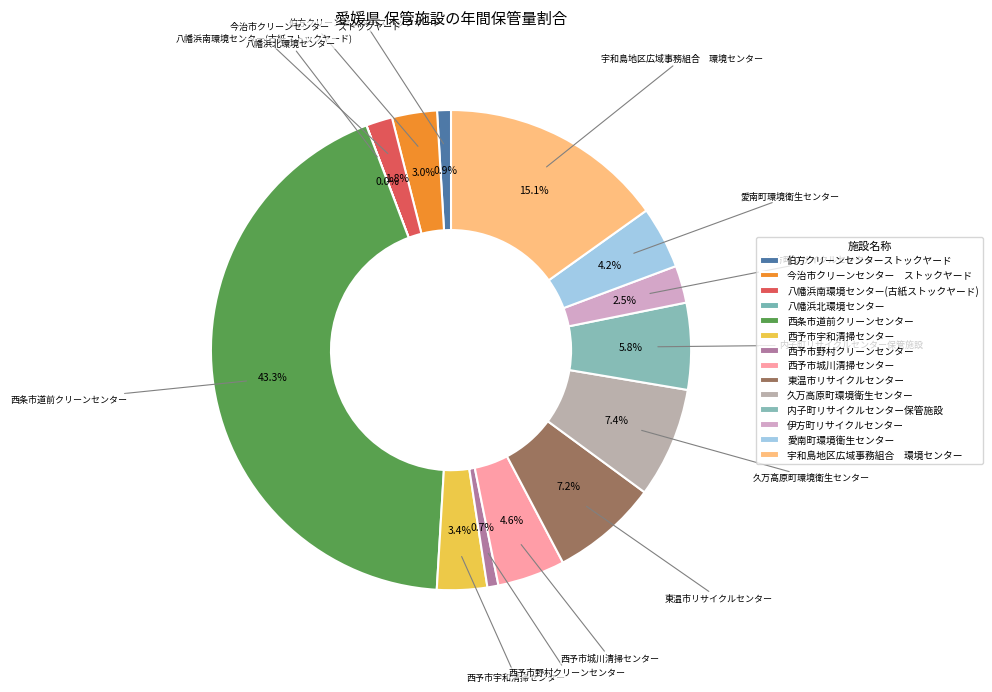

To the nearest percent, what percentage of the pie is 西条市道前クリーンセンター?

43%